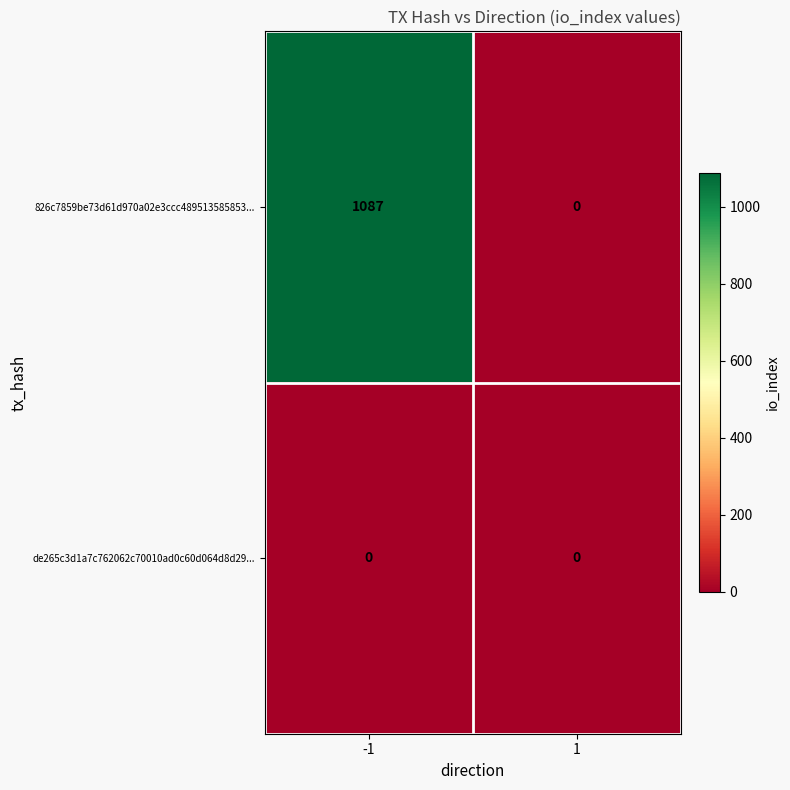

Which series changed the most between -1 and 1?

826c7859be73d61d970a02e3ccc489513585853...